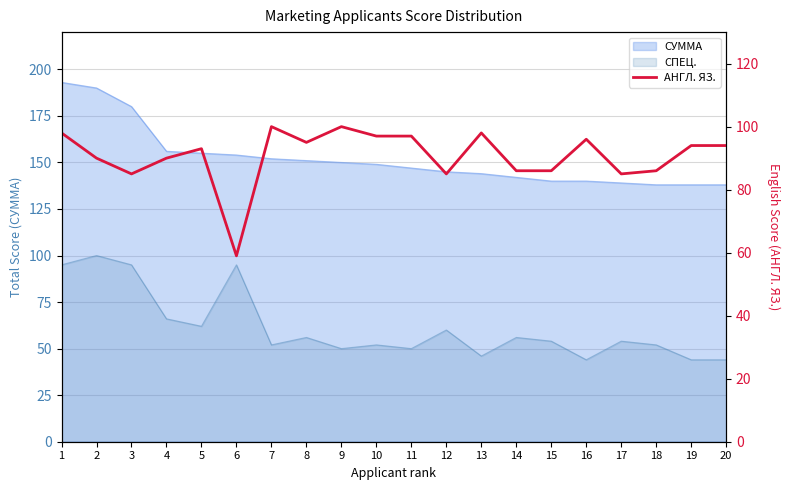

At which label does the data first exceed 94?

1